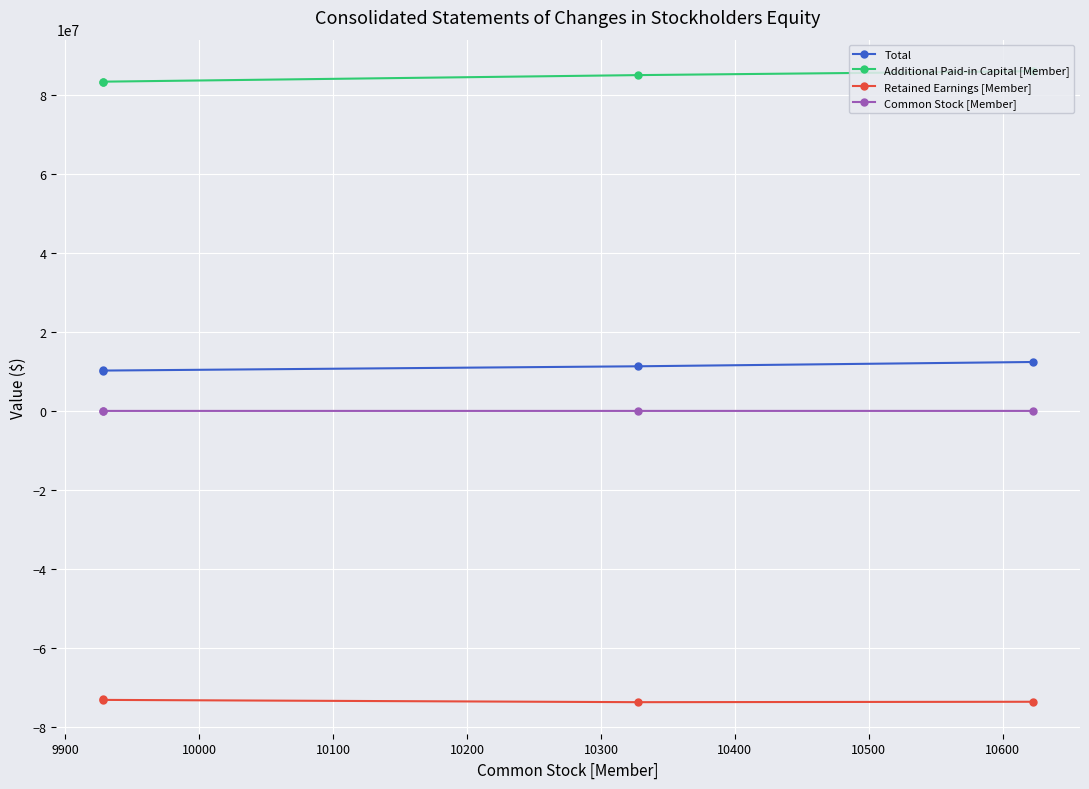

What is the difference between the highest and lowest values at 10100?

159763461